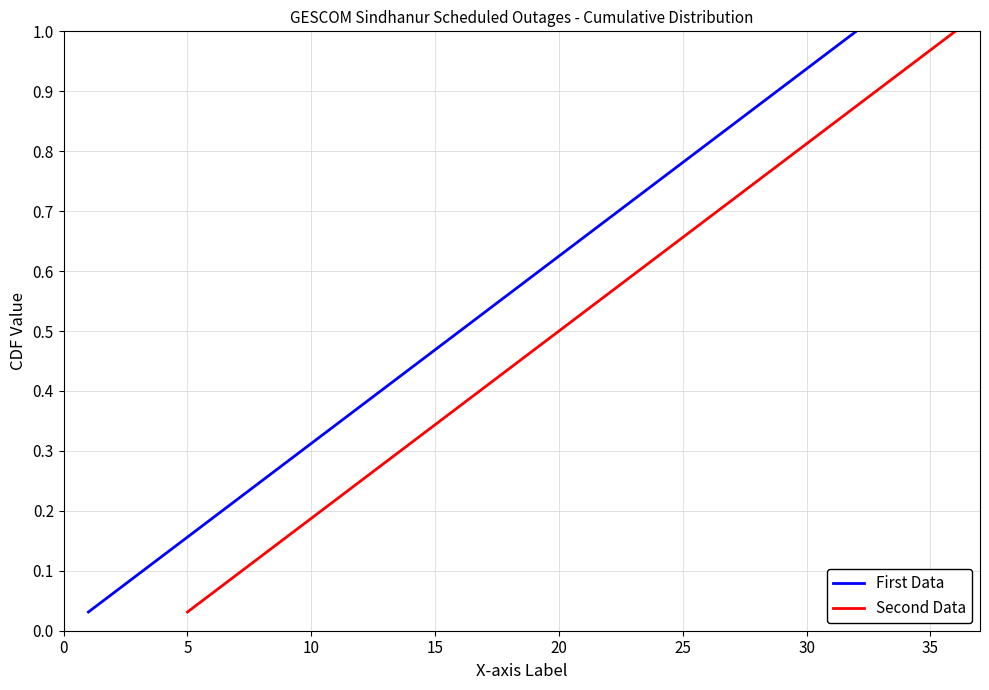

How many lines are shown in the chart?

2